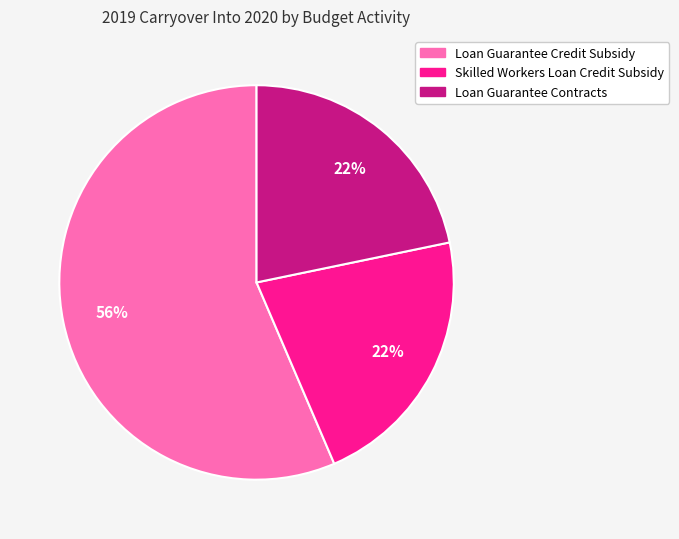

Does Loan Guarantee Credit Subsidy account for over 50% of the chart?

Yes